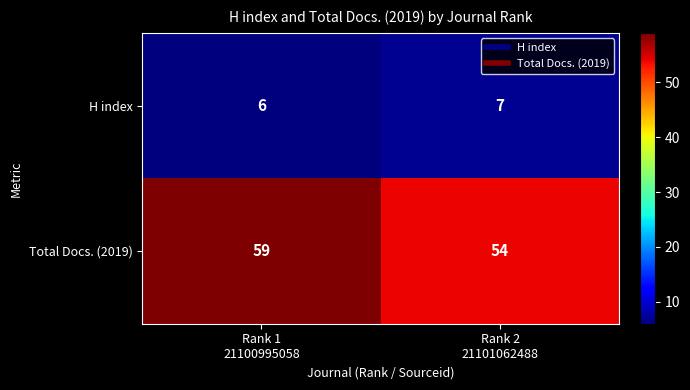

What is the sum of all H index values?

13